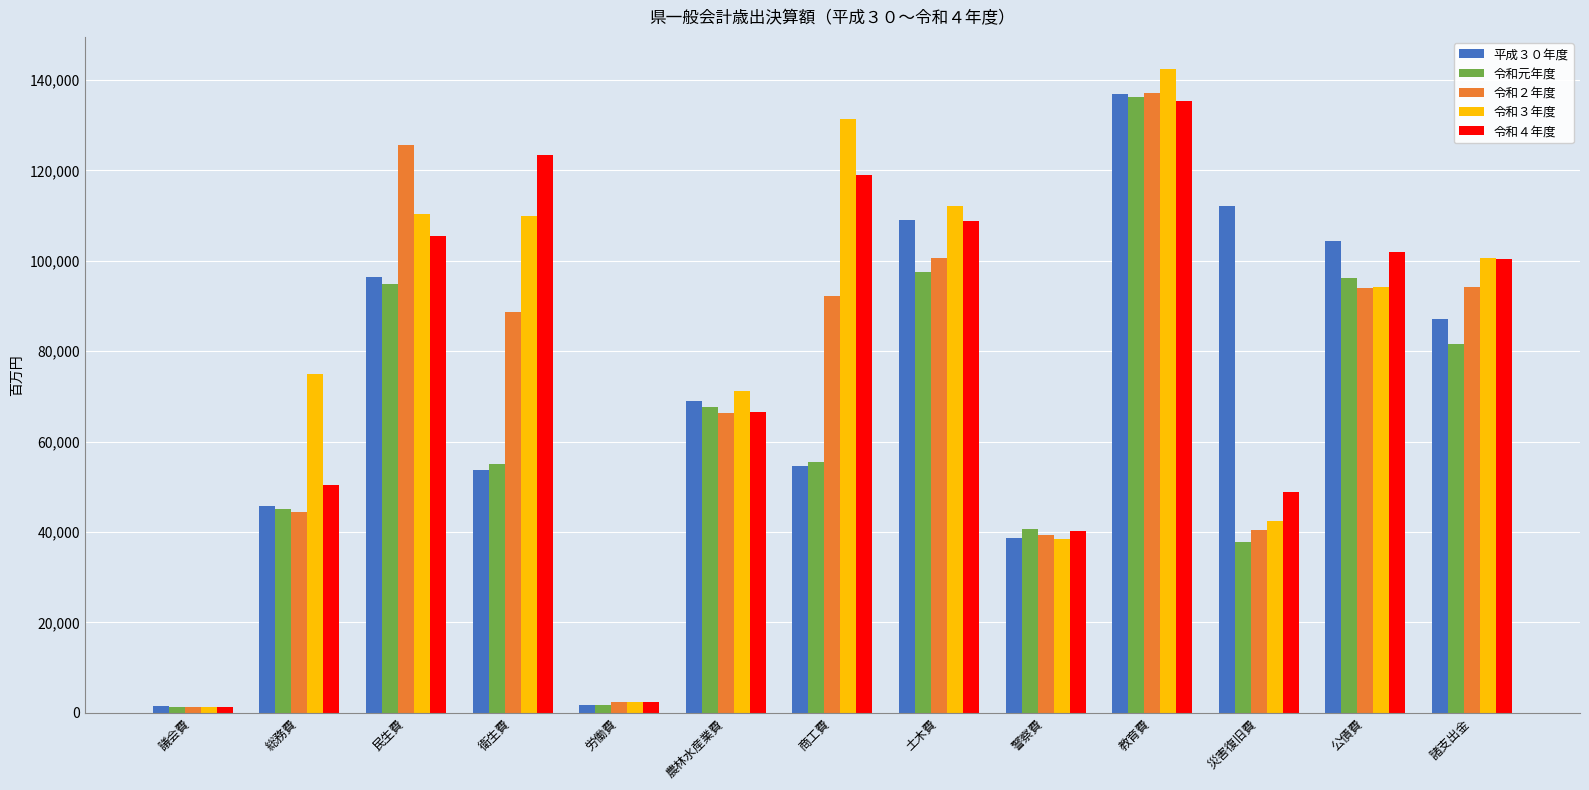

The value of 令和２年度 at 公債費 is 93967.9. True or false?

True